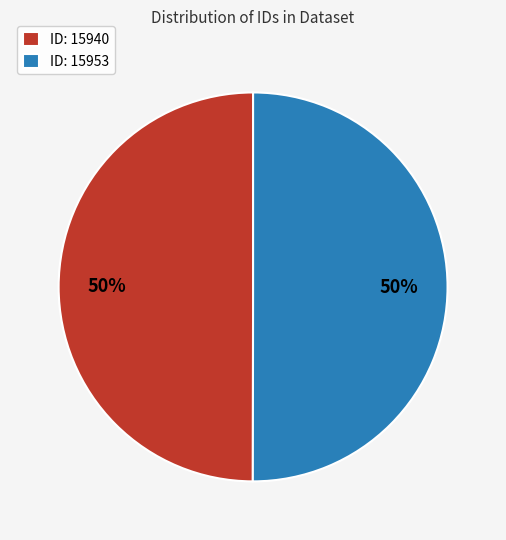

Combined, do ID: 15940 and ID: 15953 account for over 50%?

Yes